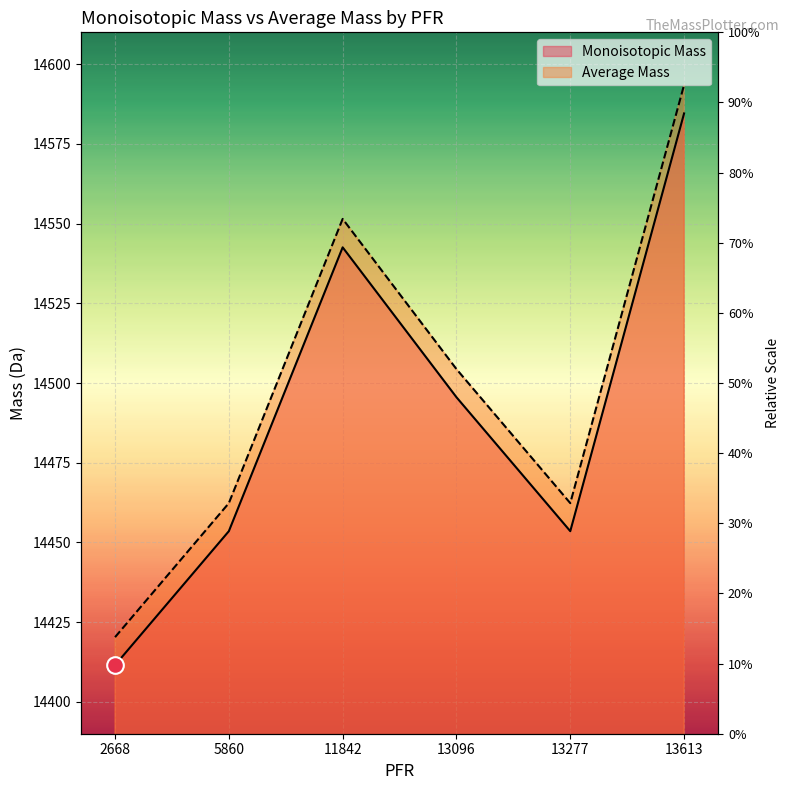

At how many categories does at least one series exceed 14565?

1